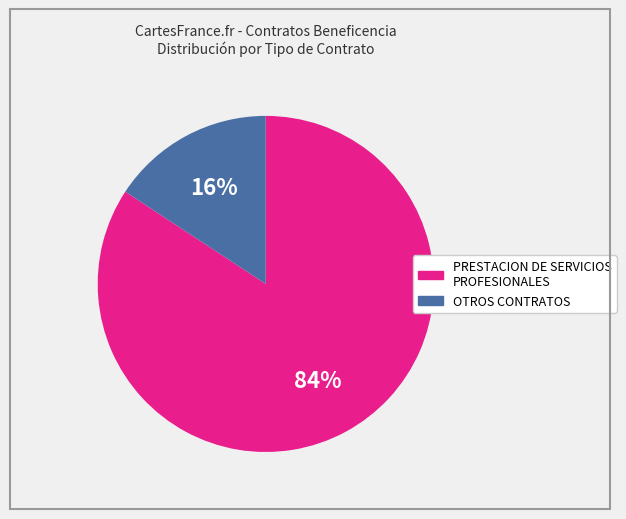

To the nearest percent, what is the average slice percentage?

50%